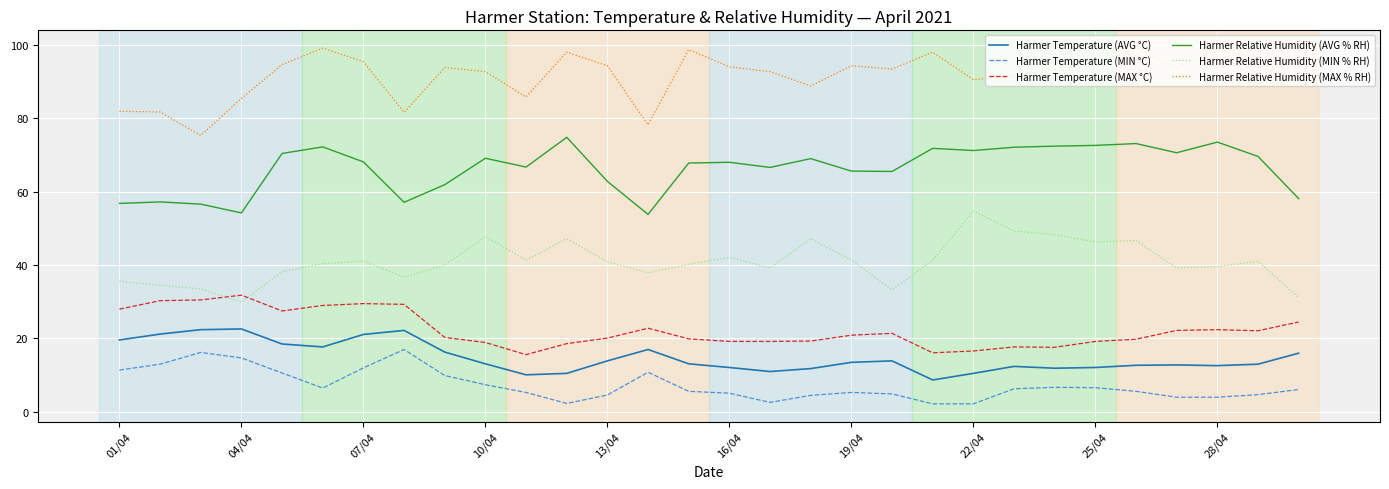

True or false: Harmer Temperature (MIN °C) and Harmer Relative Humidity (MIN % RH) intersect in this chart.

False